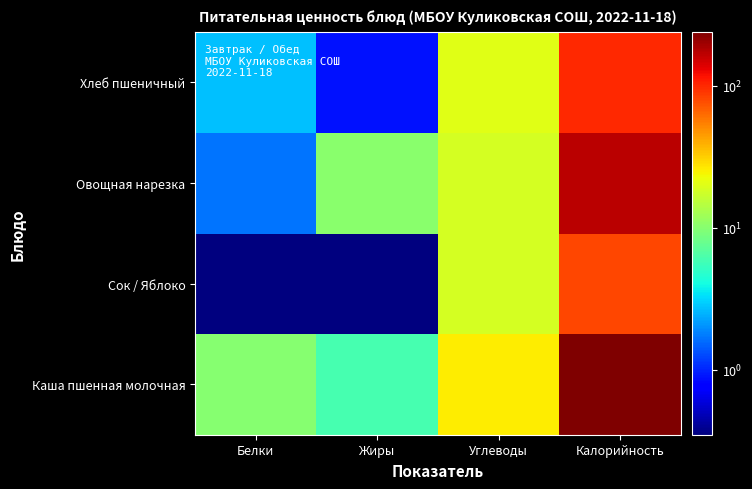

Which has a higher value, Калорийность or Белки?

Калорийность